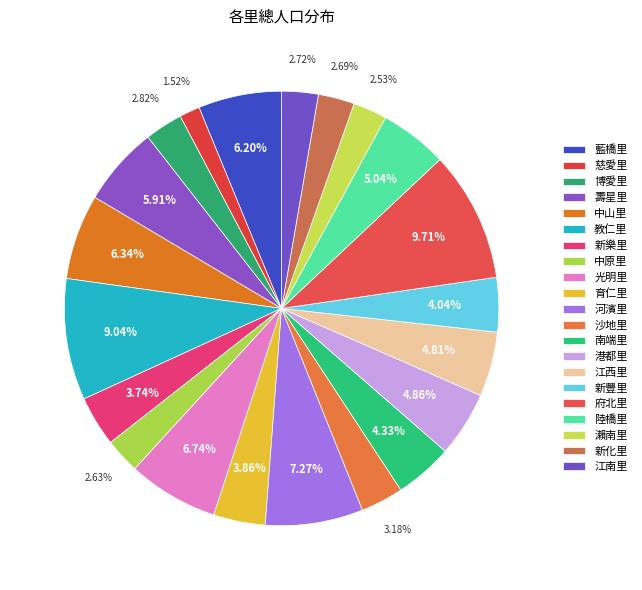

Count the number of slices in the pie.

21